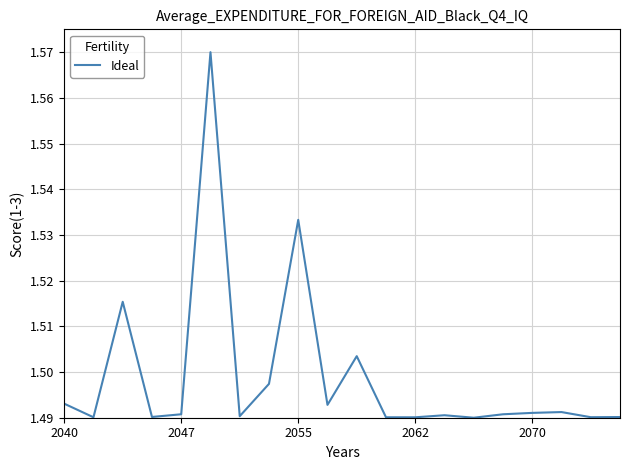

True or false: the data has more than 2 interior local peaks.

True